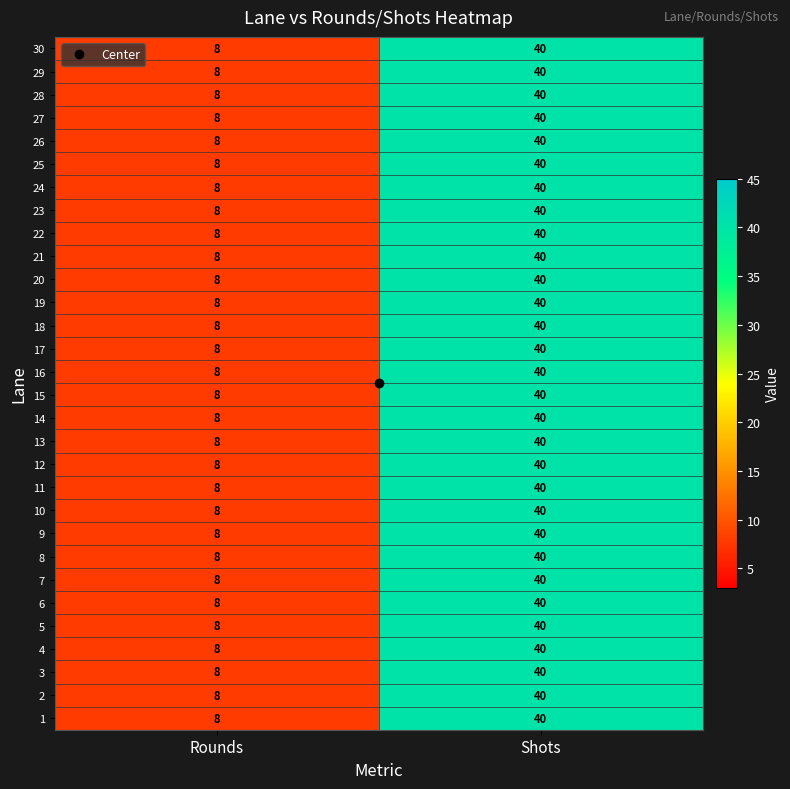

True or false: 7 has a value of 8 at Rounds.

True